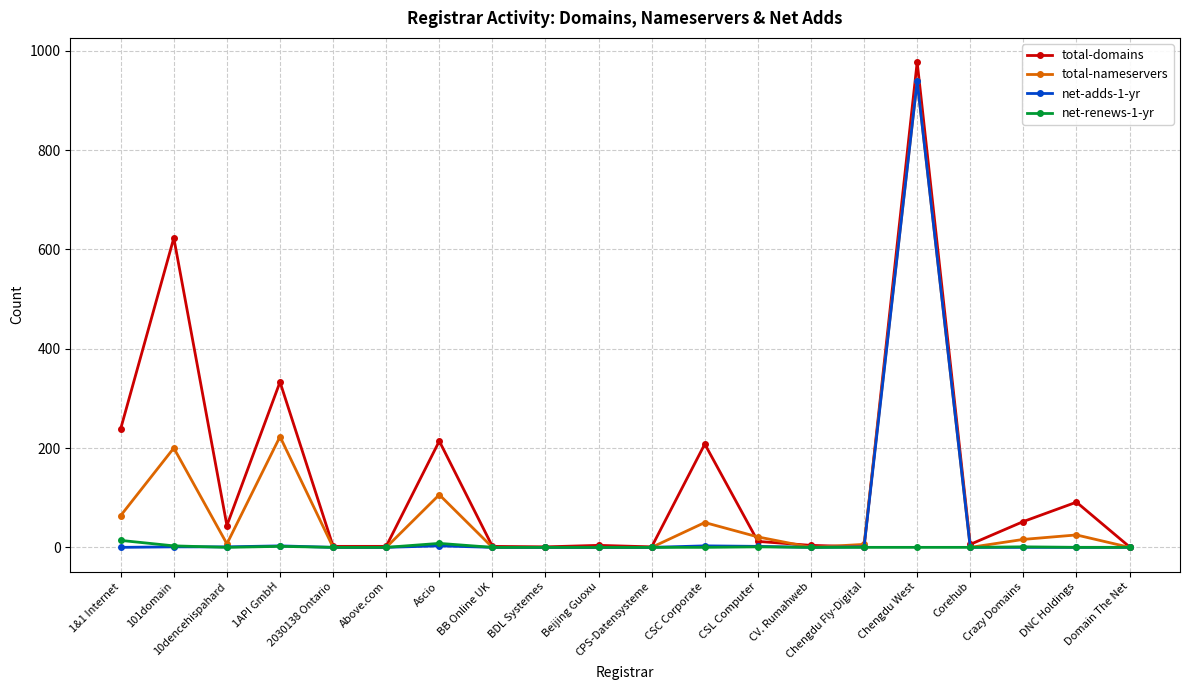

At which label does total-domains first exceed 12?

1&1 Internet